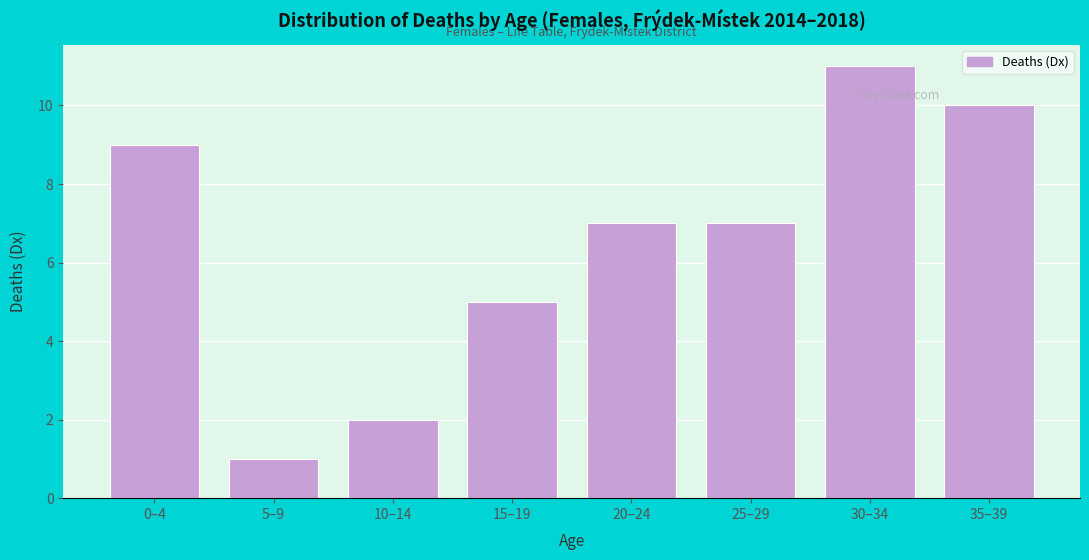

Reading left to right, extract all data points from this chart.

9	1	2	5	7	7	11	10